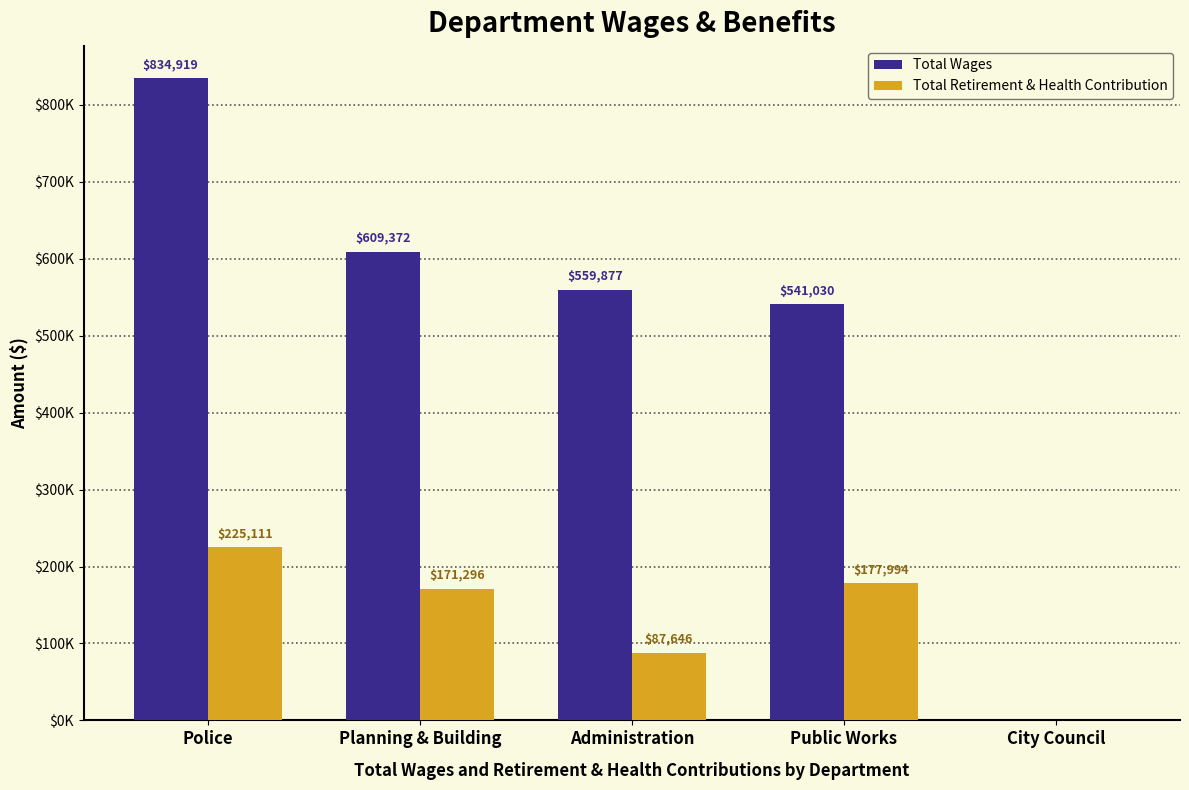

Reading left to right, transcribe all the data shown in this chart.

Total Wages: Police=834919	Planning & Building=609372	Administration=559877	Public Works=541030	City Council=0
Total Retirement & Health Contribution: Police=225111	Planning & Building=171296	Administration=87646	Public Works=177994	City Council=0